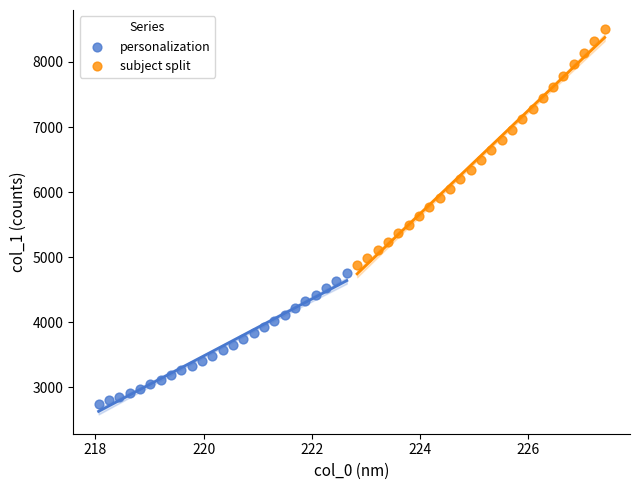

Which series reaches the maximum Y coordinate?

subject split